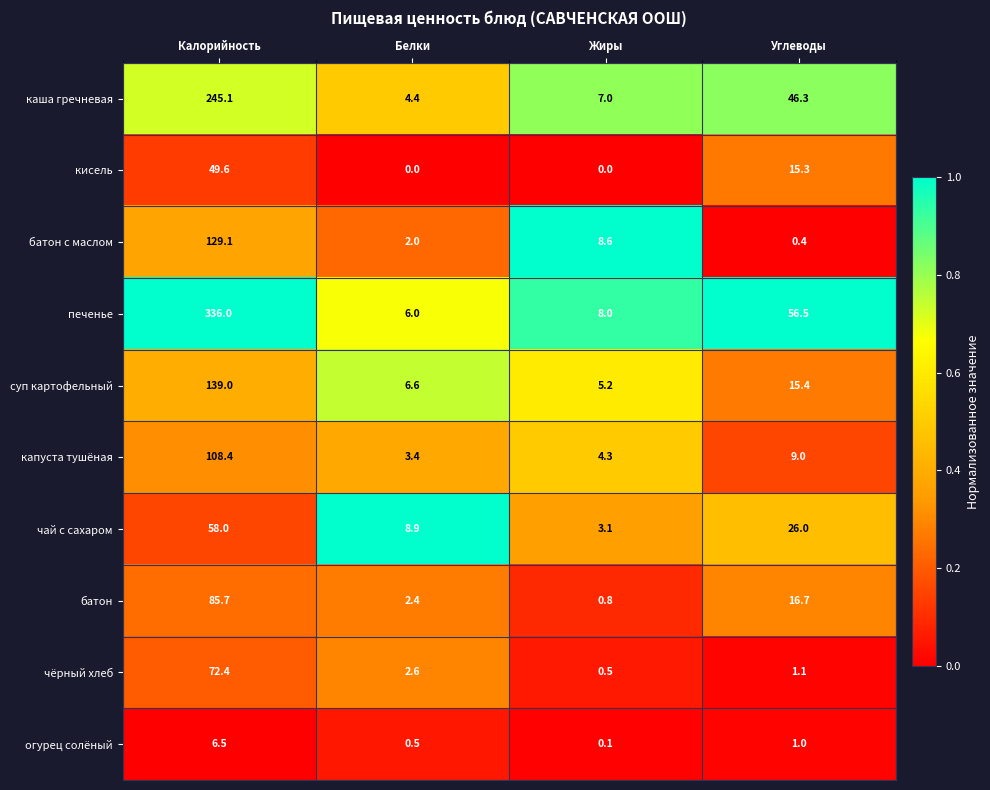

Between Калорийность and Белки, which series saw the biggest shift?

печенье